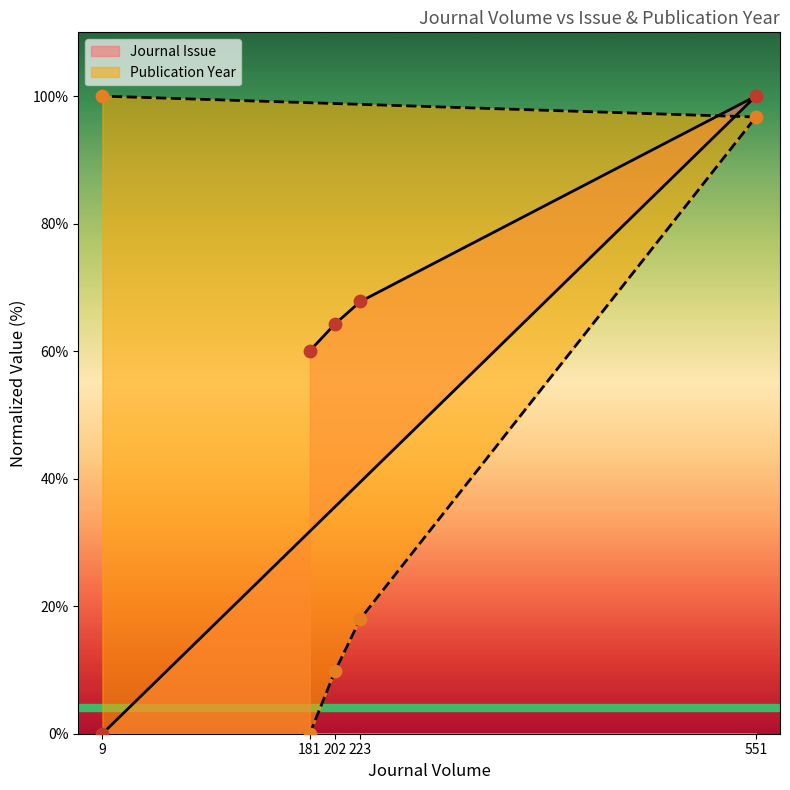

What is the total value across all series at 181?

60.0